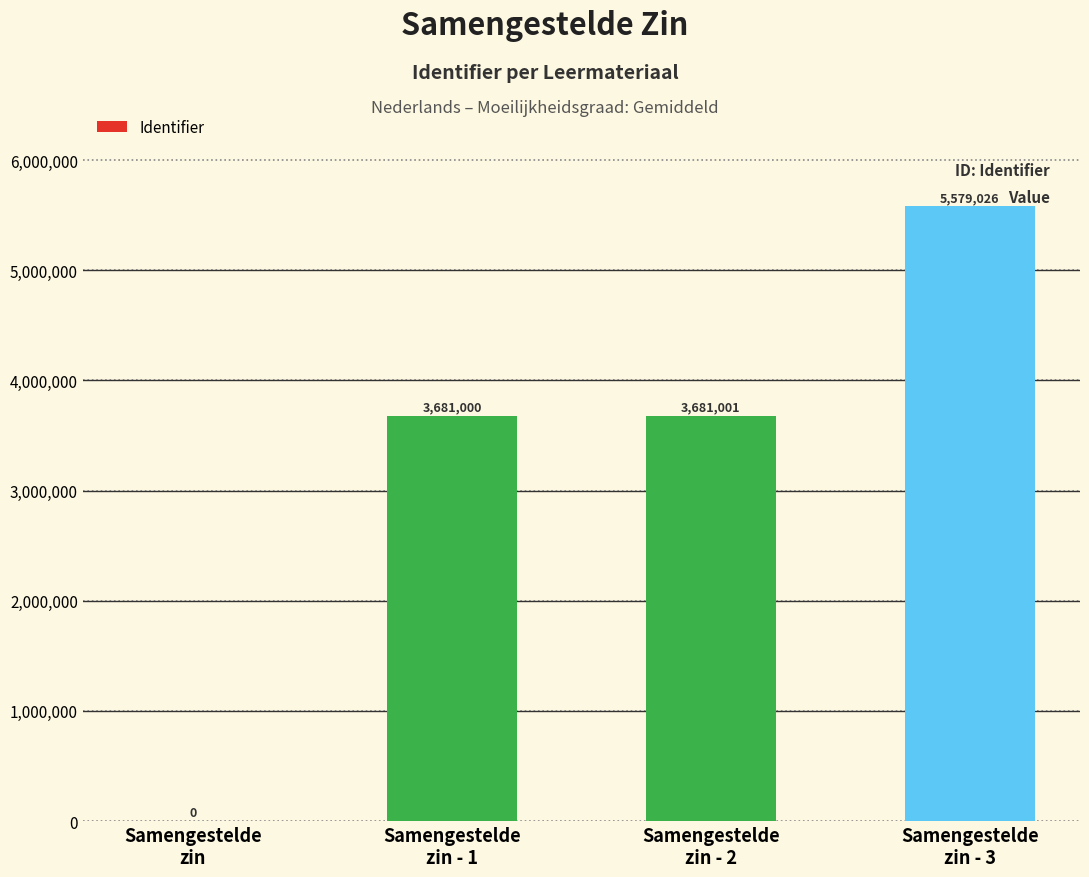

Where is the data nearest to the value 2789513?

Samengestelde
zin - 1